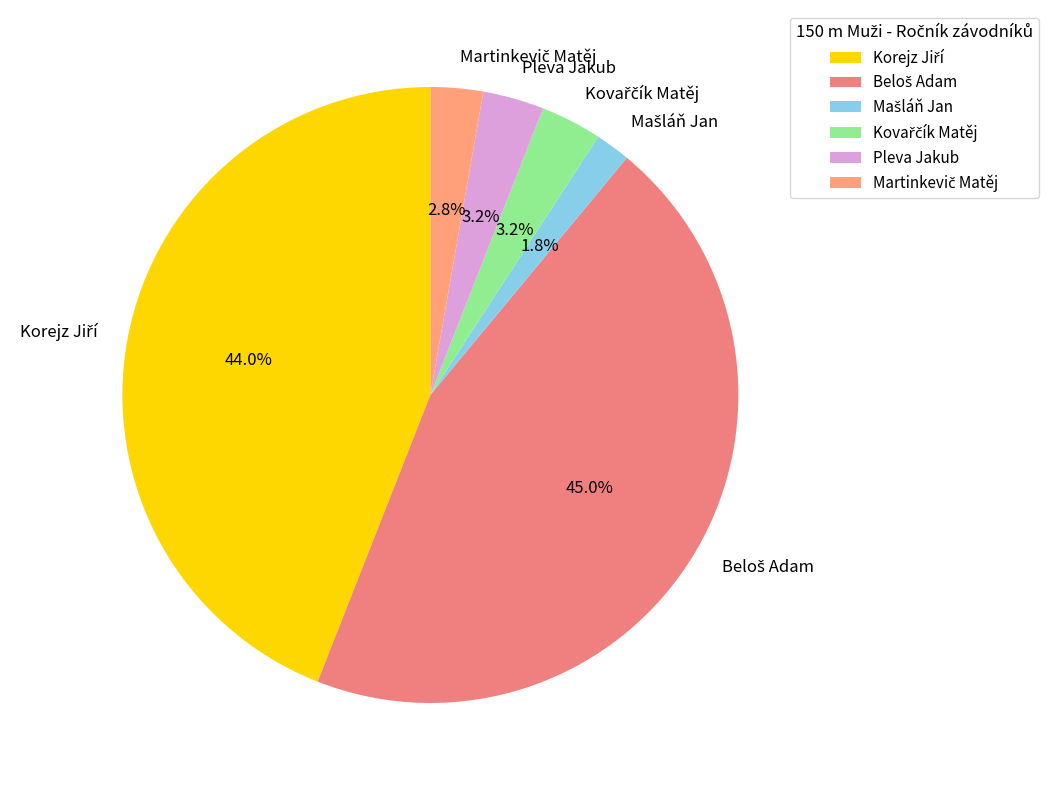

How much of the chart is everything except Pleva Jakub?

96.8%